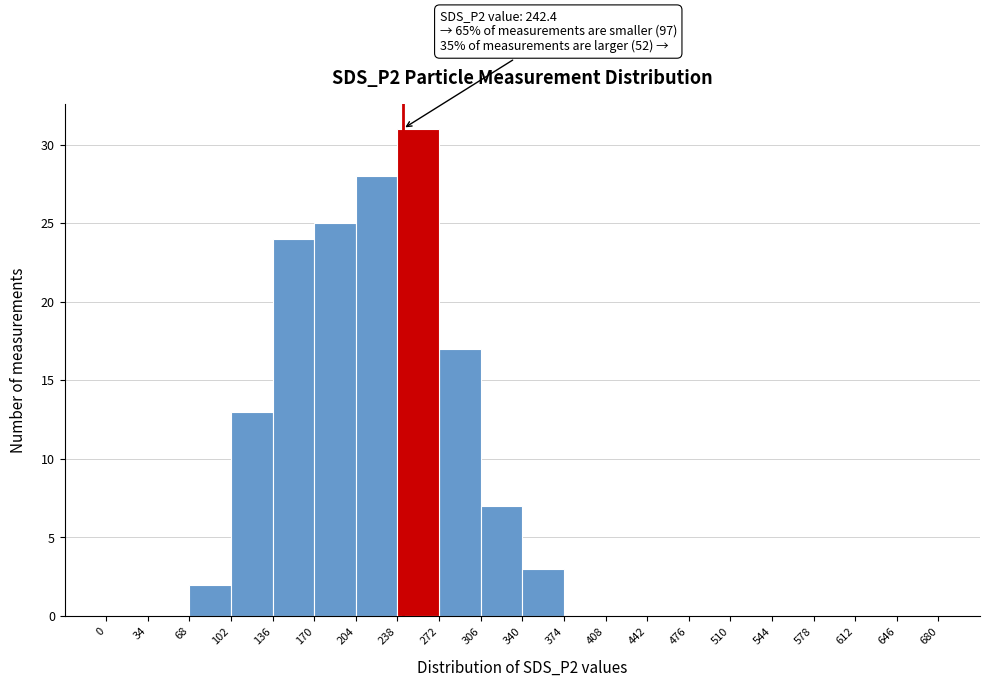

Over which range of the x-axis is the bar tallest?

238 to 272